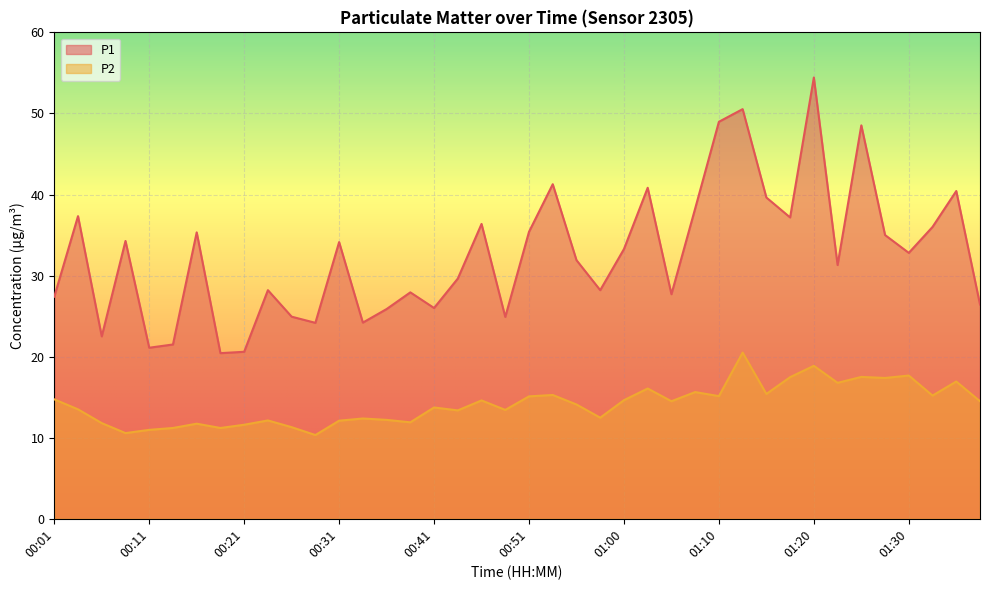

Which category has the lowest value in the P1 series?

00:19